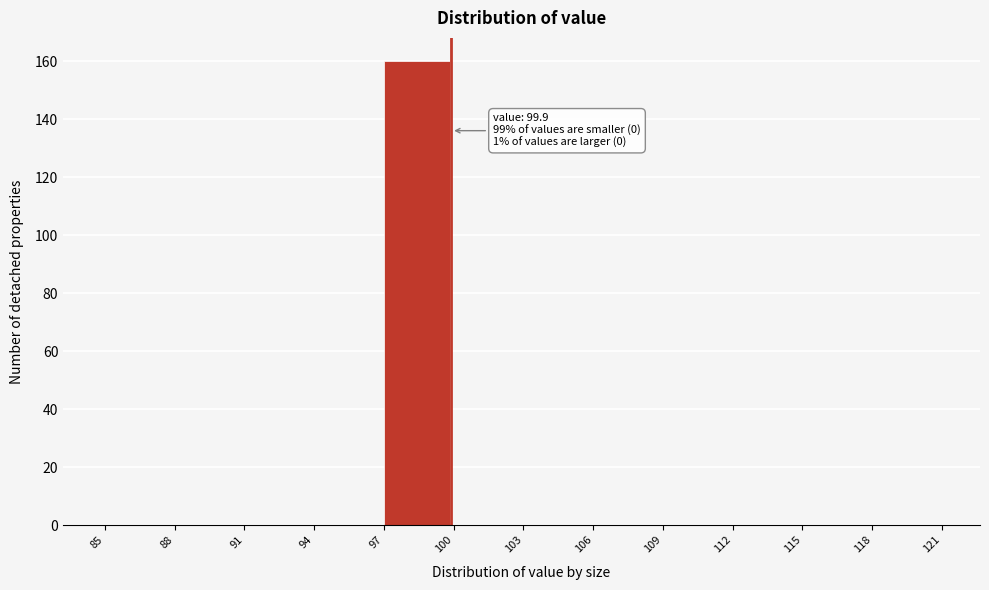

Over which range of the x-axis is the bar tallest?

97 to 100